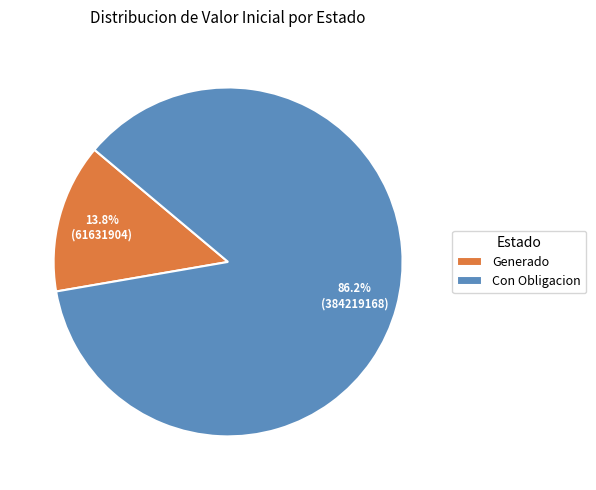

Is Con Obligacion the majority of the pie?

Yes